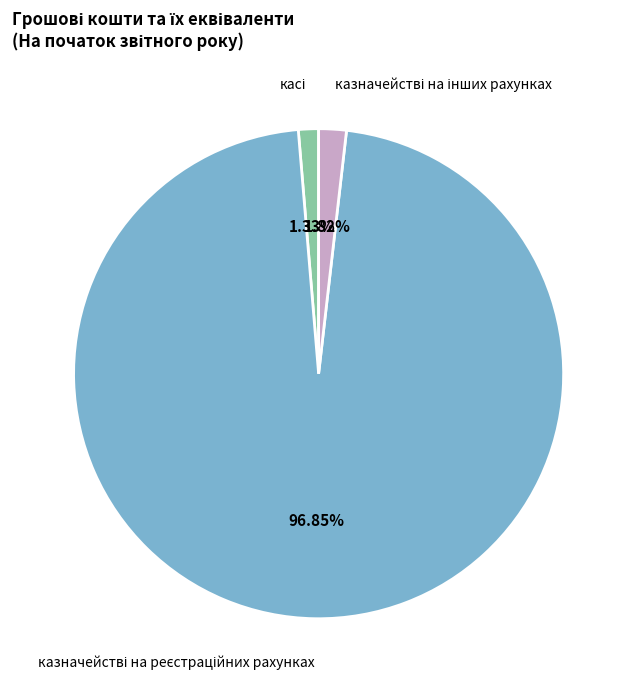

Is there a majority slice in this chart?

Yes